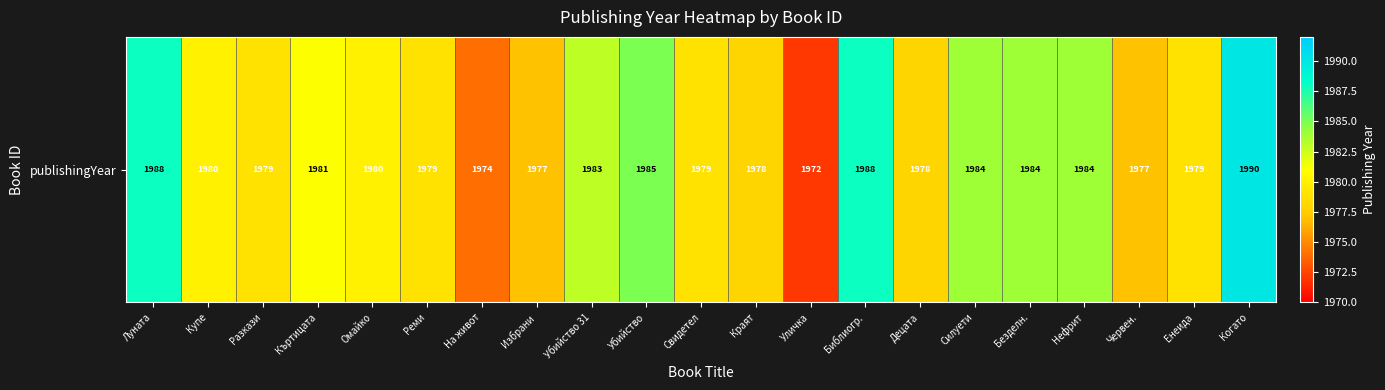

Reading left to right, list all the values displayed in this chart.

1988	1980	1979	1981	1980	1979	1974	1977	1983	1985	1979	1978	1972	1988	1978	1984	1984	1984	1977	1979	1990